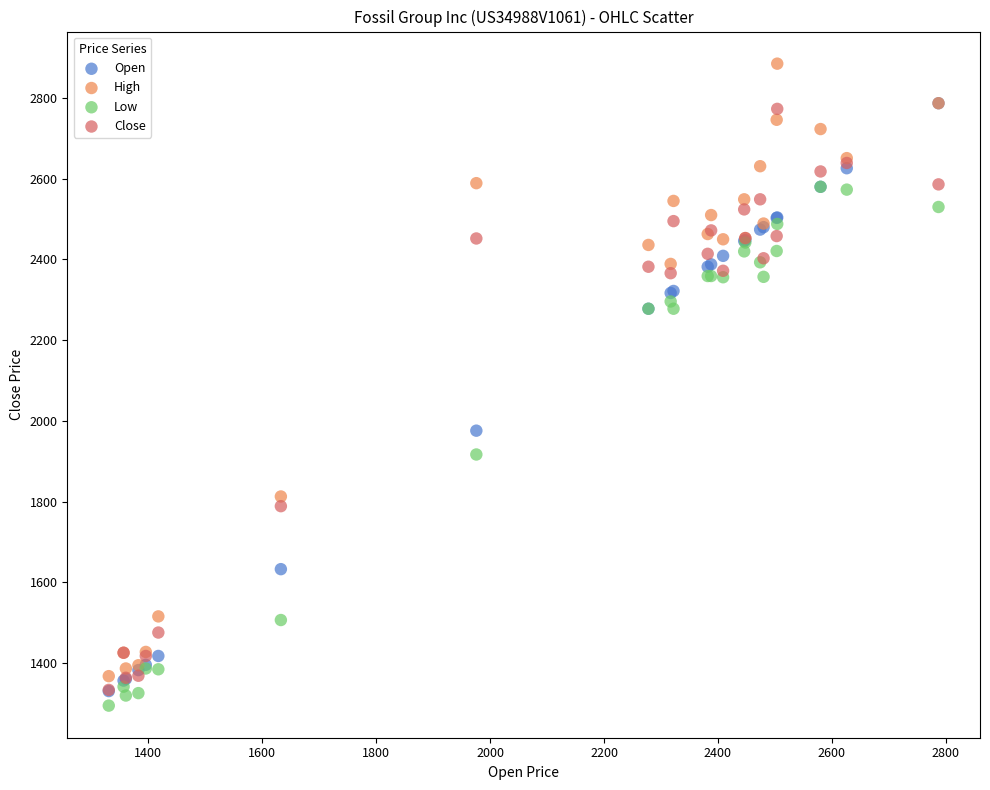

Which series has the widest spread of Y values?

High